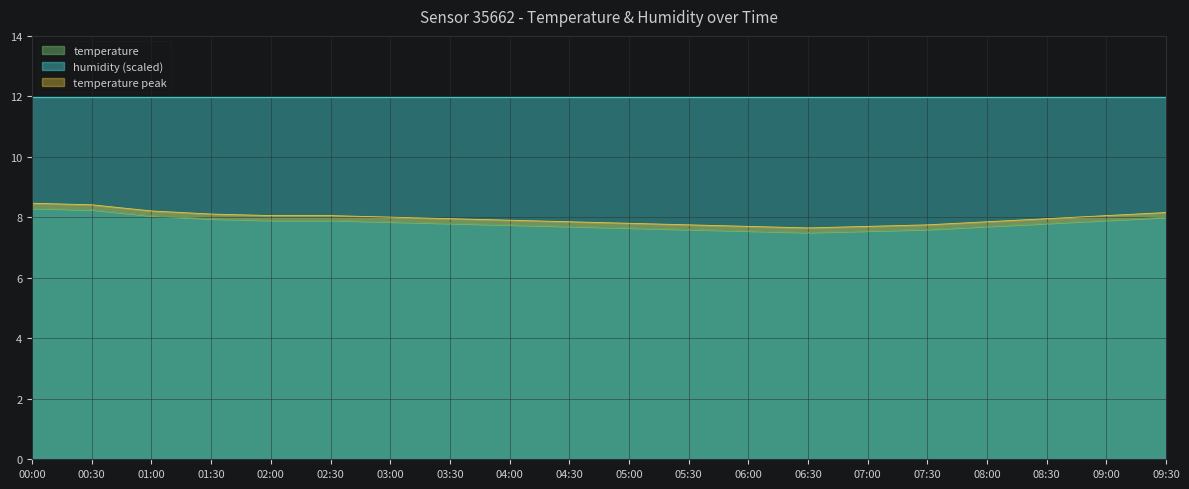

Where is the first local minimum?

06:30